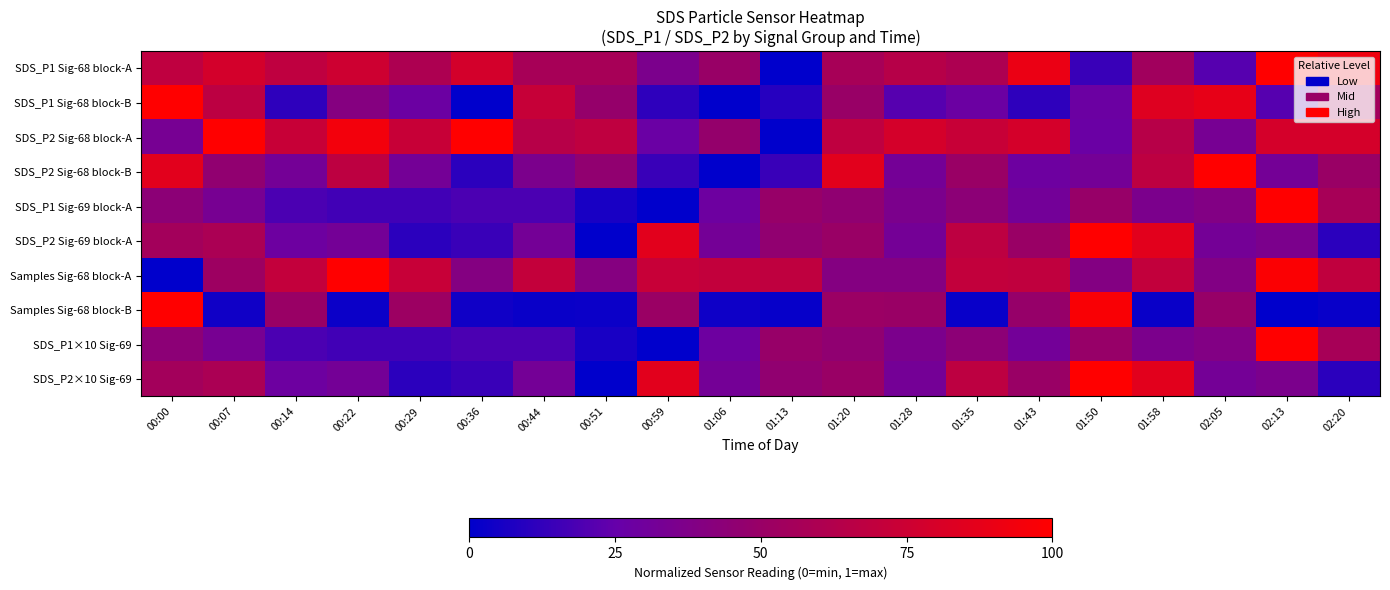

Reading left to right, what are all the values shown in this chart?

SDS_P1 Sig-68 block-A: 00:00=0.7	00:07=0.8	00:14=0.7	00:22=0.8	00:29=0.6	00:36=0.8	00:44=0.6	00:51=0.6	00:59=0.4	01:06=0.5	01:13=0.0	01:20=0.6	01:28=0.6	01:35=0.6	01:43=0.9	01:50=0.1	01:58=0.5	02:05=0.2	02:13=1.0	02:20=0.9
SDS_P1 Sig-68 block-B: 00:00=1.0	00:07=0.7	00:14=0.1	00:22=0.4	00:29=0.3	00:36=0.0	00:44=0.7	00:51=0.5	00:59=0.1	01:06=0.0	01:13=0.1	01:20=0.5	01:28=0.2	01:35=0.3	01:43=0.1	01:50=0.3	01:58=0.8	02:05=0.9	02:13=0.2	02:20=0.5
SDS_P2 Sig-68 block-A: 00:00=0.3	00:07=1.0	00:14=0.7	00:22=0.9	00:29=0.7	00:36=1.0	00:44=0.6	00:51=0.7	00:59=0.3	01:06=0.5	01:13=0.0	01:20=0.7	01:28=0.8	01:35=0.7	01:43=0.8	01:50=0.3	01:58=0.6	02:05=0.3	02:13=0.8	02:20=0.8
SDS_P2 Sig-68 block-B: 00:00=0.9	00:07=0.5	00:14=0.3	00:22=0.7	00:29=0.3	00:36=0.1	00:44=0.4	00:51=0.5	00:59=0.1	01:06=0.0	01:13=0.1	01:20=0.9	01:28=0.3	01:35=0.5	01:43=0.3	01:50=0.3	01:58=0.7	02:05=1.0	02:13=0.3	02:20=0.5
SDS_P1 Sig-69 block-A: 00:00=0.4	00:07=0.3	00:14=0.2	00:22=0.2	00:29=0.2	00:36=0.2	00:44=0.2	00:51=0.1	00:59=0.0	01:06=0.3	01:13=0.5	01:20=0.5	01:28=0.4	01:35=0.4	01:43=0.3	01:50=0.5	01:58=0.4	02:05=0.4	02:13=1.0	02:20=0.6
SDS_P2 Sig-69 block-A: 00:00=0.6	00:07=0.6	00:14=0.3	00:22=0.3	00:29=0.1	00:36=0.1	00:44=0.3	00:51=0.0	00:59=0.9	01:06=0.3	01:13=0.5	01:20=0.5	01:28=0.3	01:35=0.7	01:43=0.5	01:50=1.0	01:58=0.9	02:05=0.3	02:13=0.4	02:20=0.1
Samples Sig-68 block-A: 00:00=0.0	00:07=0.5	00:14=0.7	00:22=1.0	00:29=0.7	00:36=0.4	00:44=0.7	00:51=0.4	00:59=0.7	01:06=0.7	01:13=0.7	01:20=0.4	01:28=0.4	01:35=0.7	01:43=0.7	01:50=0.4	01:58=0.7	02:05=0.4	02:13=1.0	02:20=0.7
Samples Sig-68 block-B: 00:00=1.0	00:07=0.0	00:14=0.5	00:22=0.0	00:29=0.5	00:36=0.0	00:44=0.0	00:51=0.0	00:59=0.5	01:06=0.0	01:13=0.0	01:20=0.5	01:28=0.5	01:35=0.0	01:43=0.5	01:50=1.0	01:58=0.0	02:05=0.5	02:13=0.0	02:20=0.0
SDS_P1×10 Sig-69: 00:00=0.4	00:07=0.3	00:14=0.2	00:22=0.2	00:29=0.2	00:36=0.2	00:44=0.2	00:51=0.1	00:59=0.0	01:06=0.3	01:13=0.5	01:20=0.5	01:28=0.4	01:35=0.4	01:43=0.3	01:50=0.5	01:58=0.4	02:05=0.4	02:13=1.0	02:20=0.6
SDS_P2×10 Sig-69: 00:00=0.6	00:07=0.6	00:14=0.3	00:22=0.3	00:29=0.1	00:36=0.1	00:44=0.3	00:51=0.0	00:59=0.9	01:06=0.3	01:13=0.5	01:20=0.5	01:28=0.3	01:35=0.7	01:43=0.5	01:50=1.0	01:58=0.9	02:05=0.3	02:13=0.4	02:20=0.1